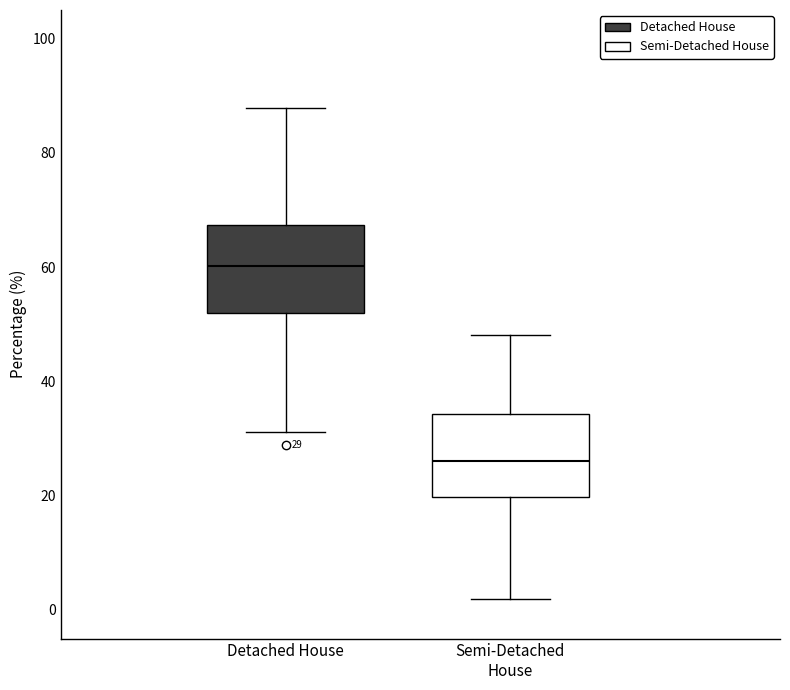

Which box has the lowest median line?

Semi-Detached House